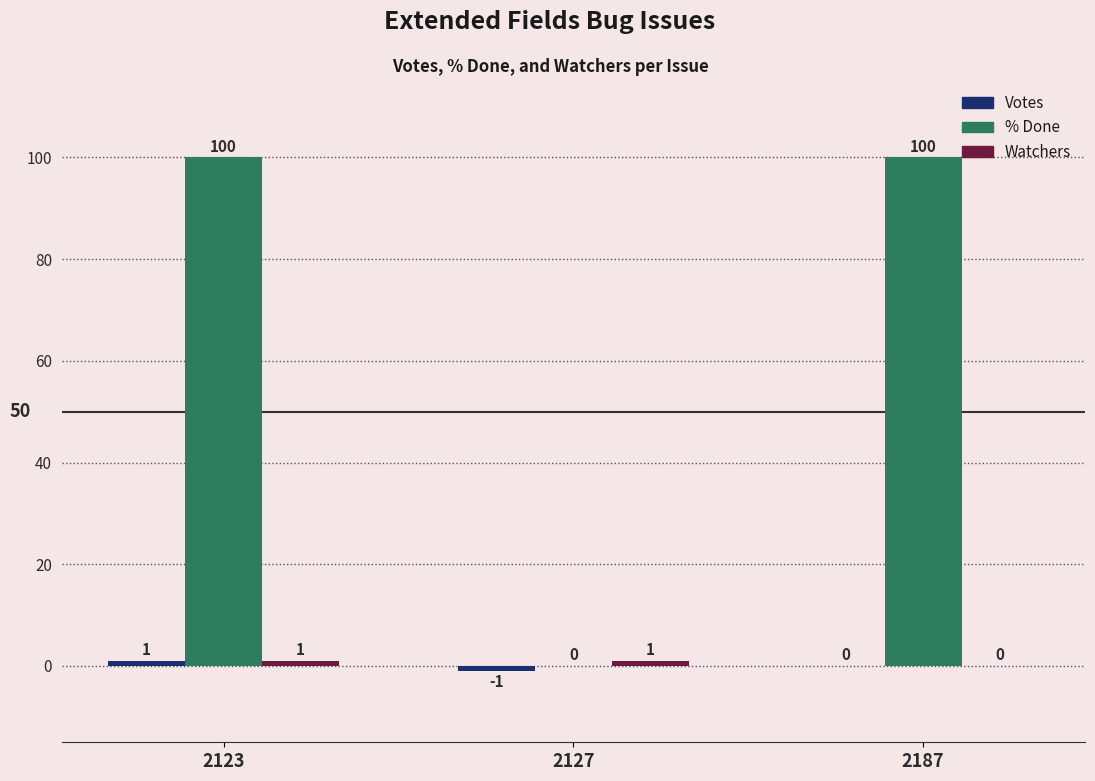

Between 2127 and 2187, which series saw the biggest shift?

% Done